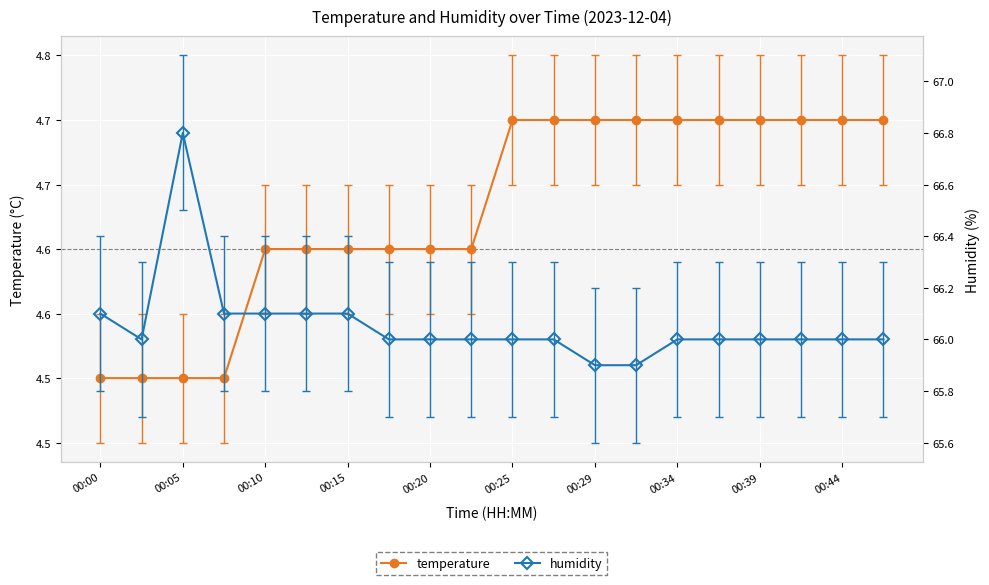

How many data points in humidity are above 66?

6